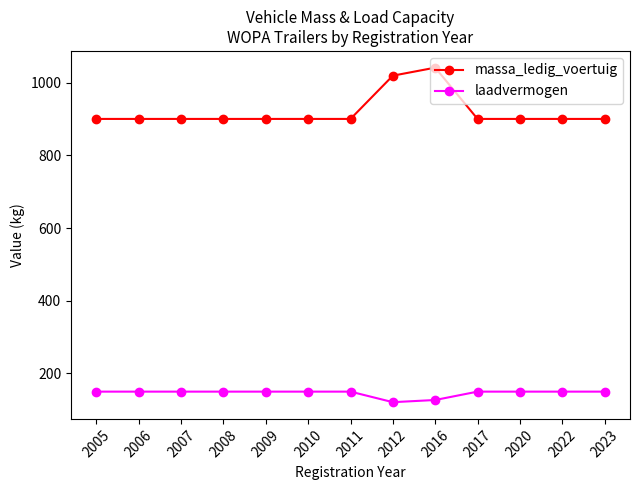

What is the total value across all series at 2007?

1050